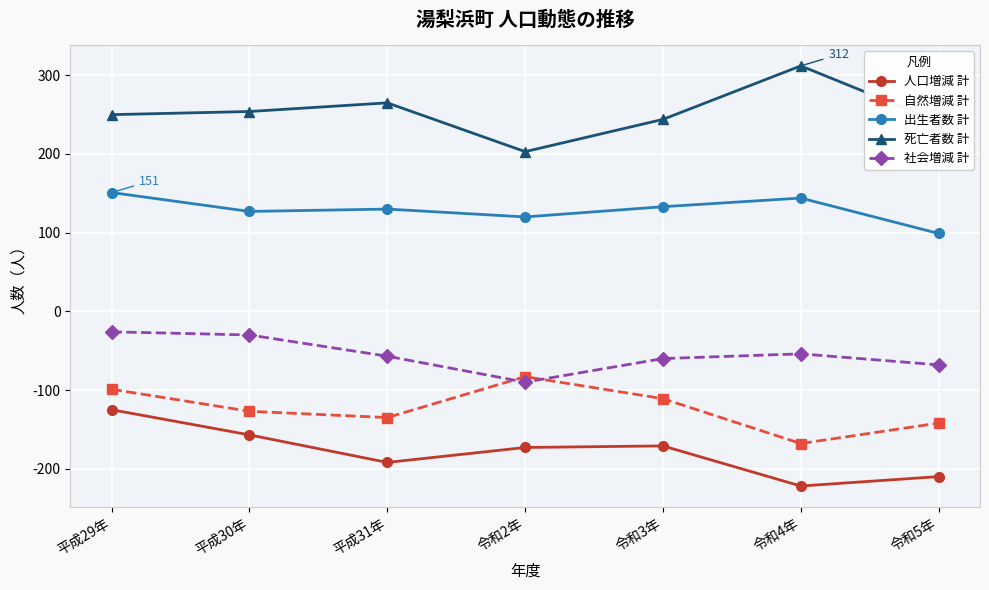

What is the label of the 4th point from the left?

令和2年